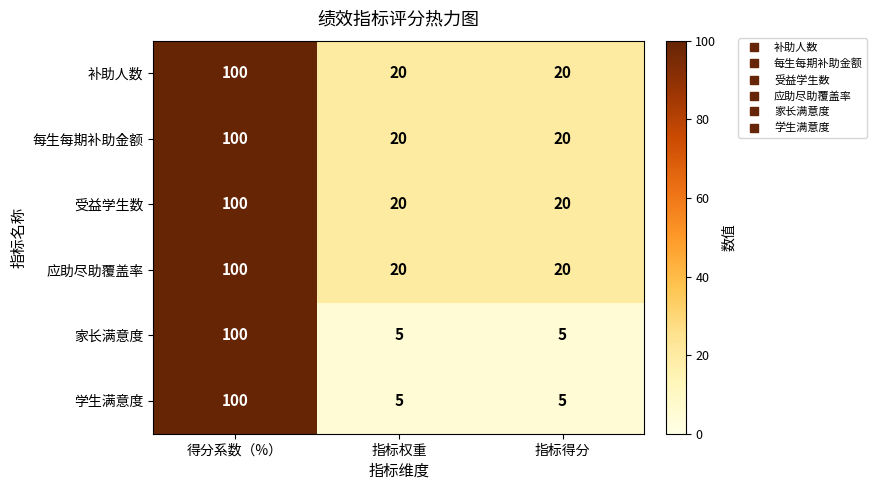

At which category is the sum across all series the highest?

得分系数（%）